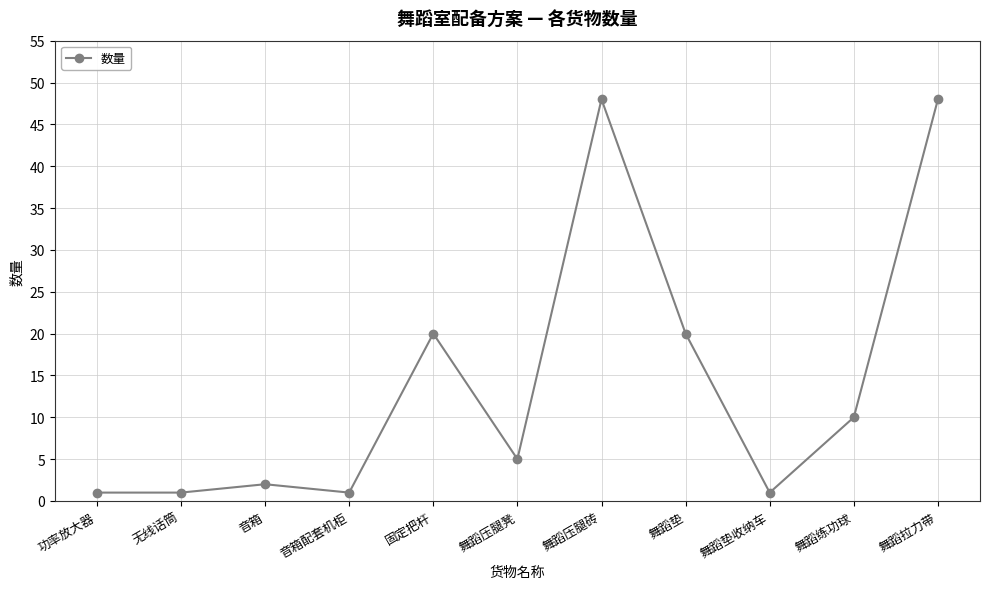

What is the maximum value shown in the chart?

48